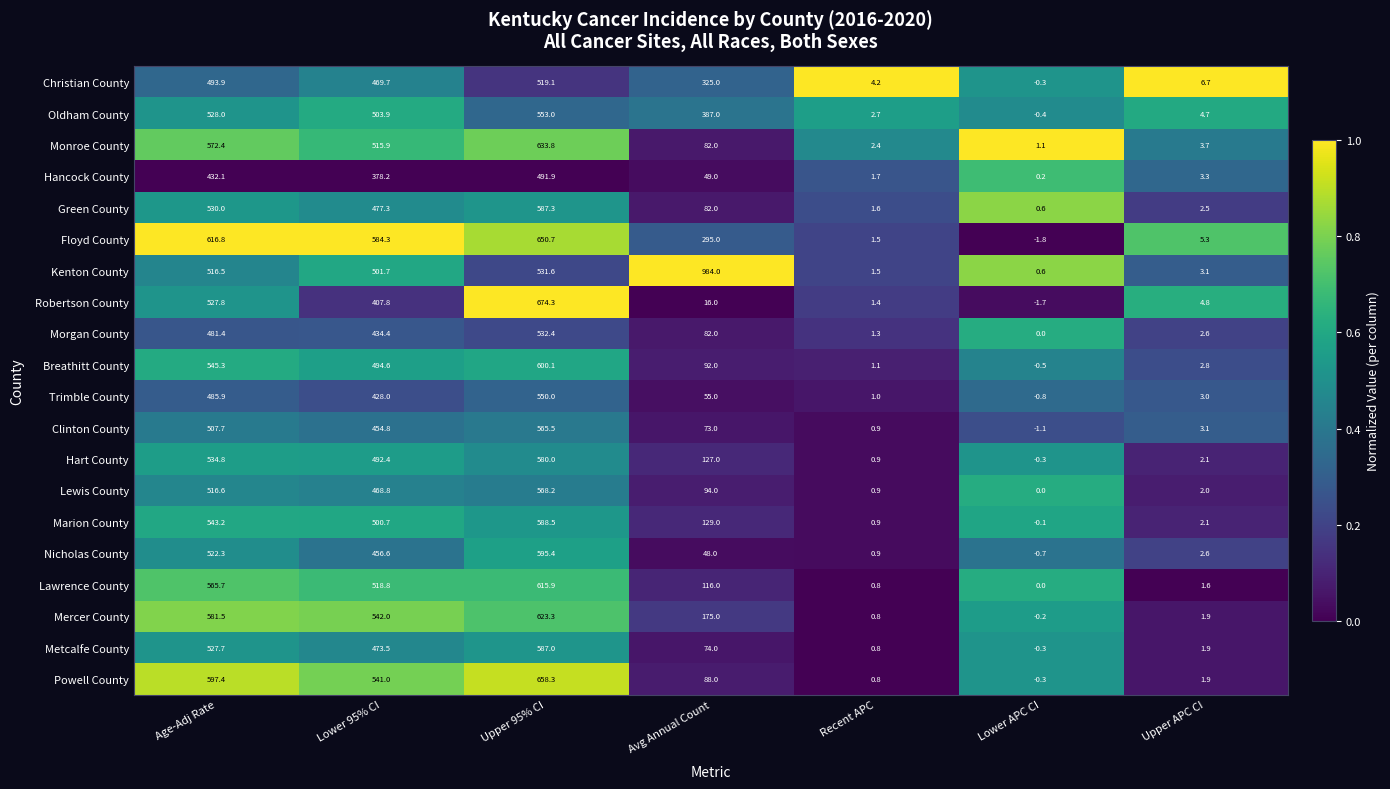

What is the greatest value displayed?

984.0